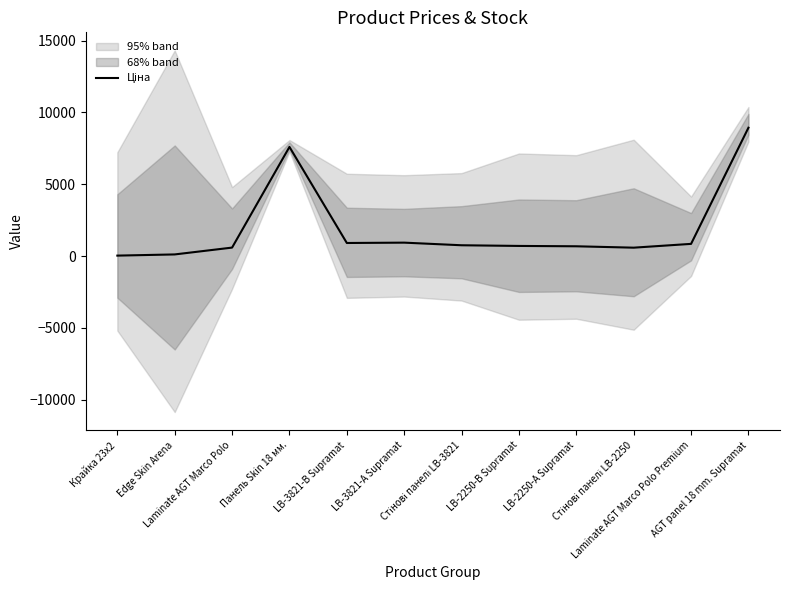

Which has a higher value, AGT panel 18 mm. Supramat or Laminate AGT Marco Polo Premium?

AGT panel 18 mm. Supramat